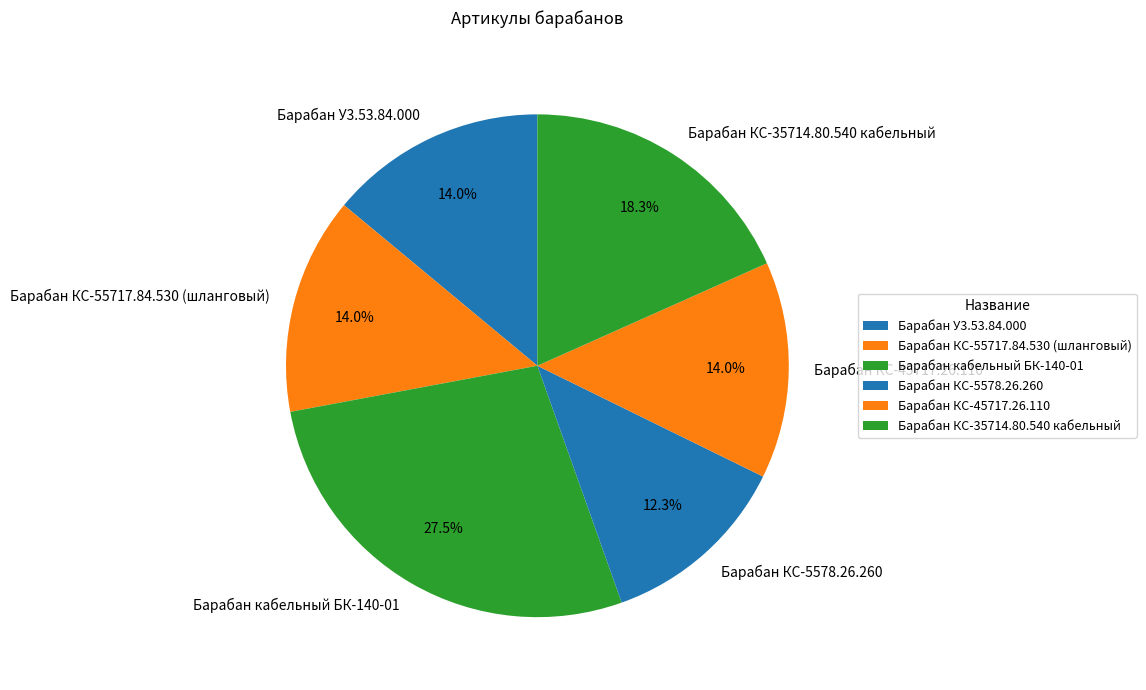

Which category has the biggest portion of the pie?

Барабан кабельный БК-140-01